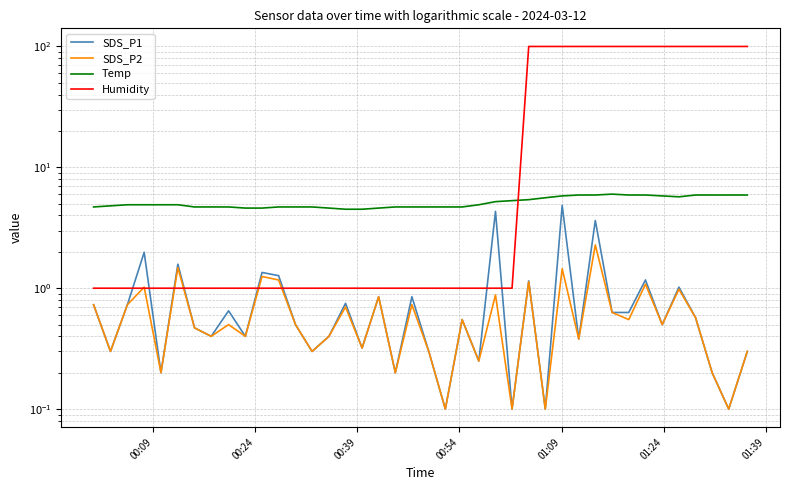

How many lines are shown in the chart?

4